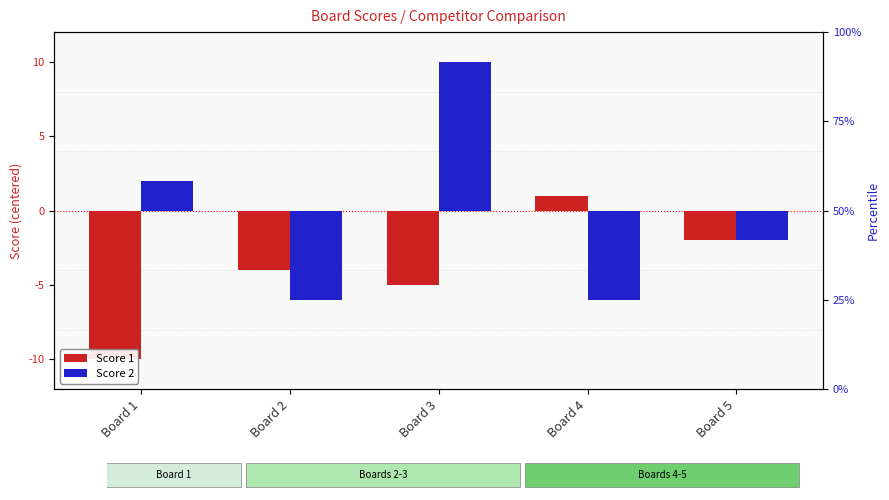

What is the value of the Score 1 bar at the 4th from the left?

1